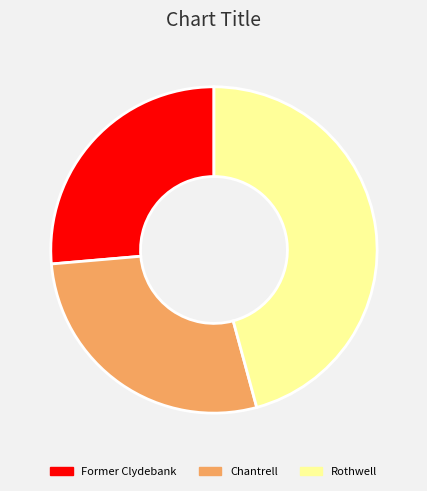

Combined, do Former Clydebank and Rothwell account for over 50%?

Yes